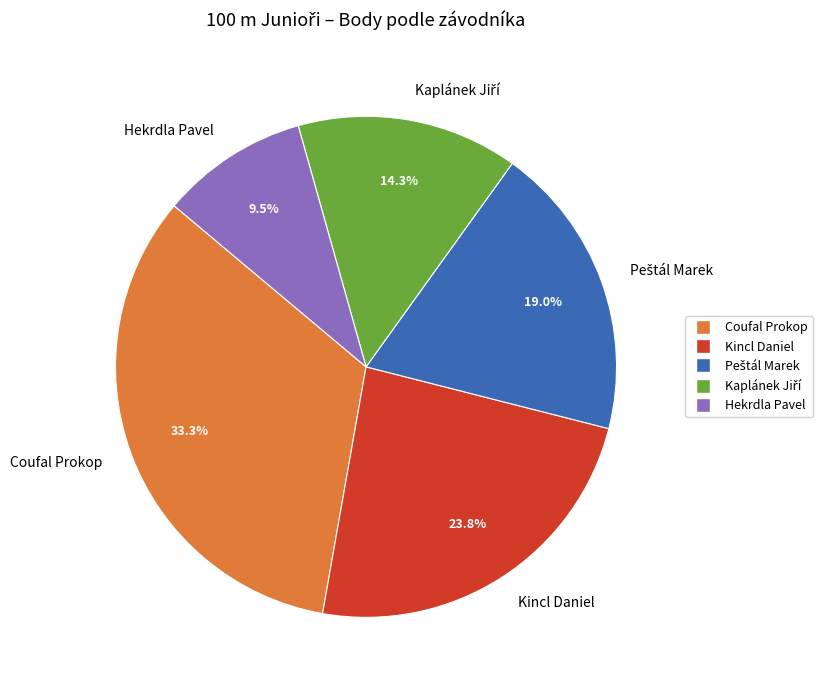

Which category has the biggest portion of the pie?

Coufal Prokop